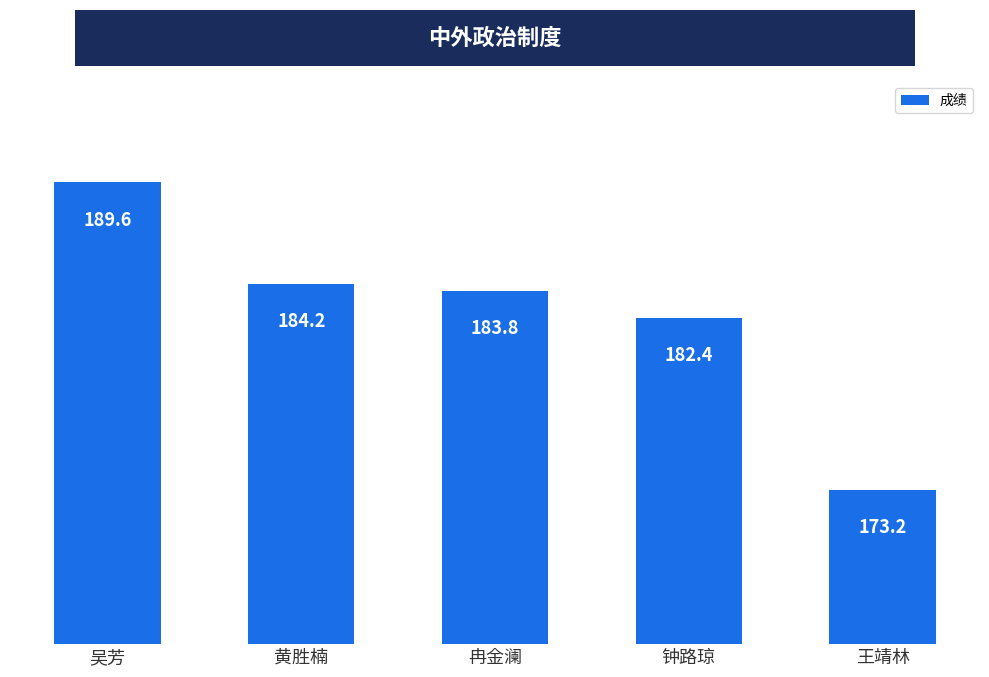

List the labels in order of value, largest first.

吴芳, 黄胜楠, 冉金澜, 钟路琼, 王靖林